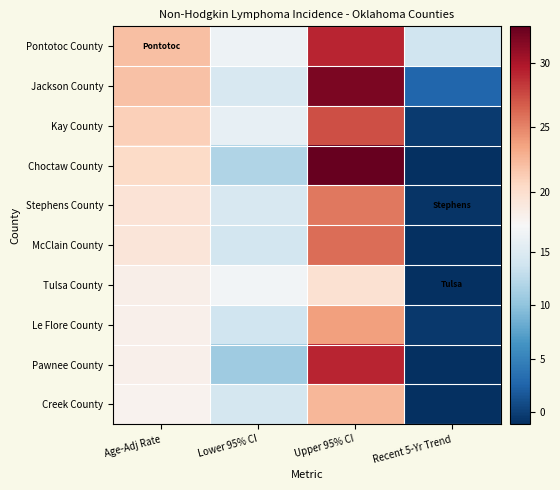

Which series has the largest range (max minus min)?

Choctaw County